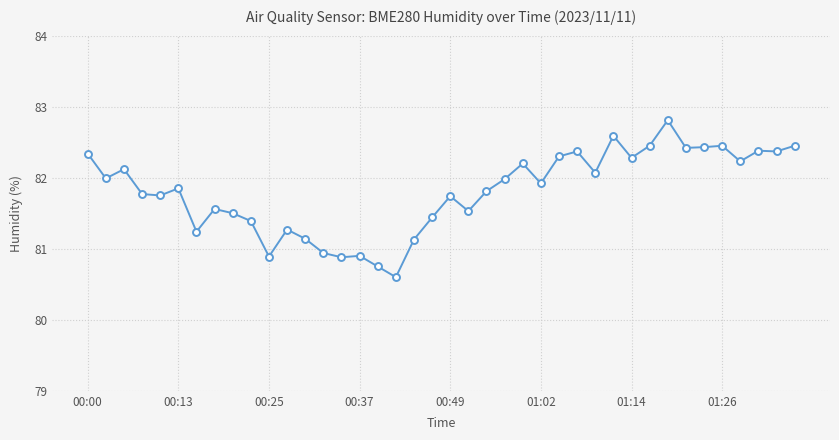

What is the value of the 14th point from the left?

80.9